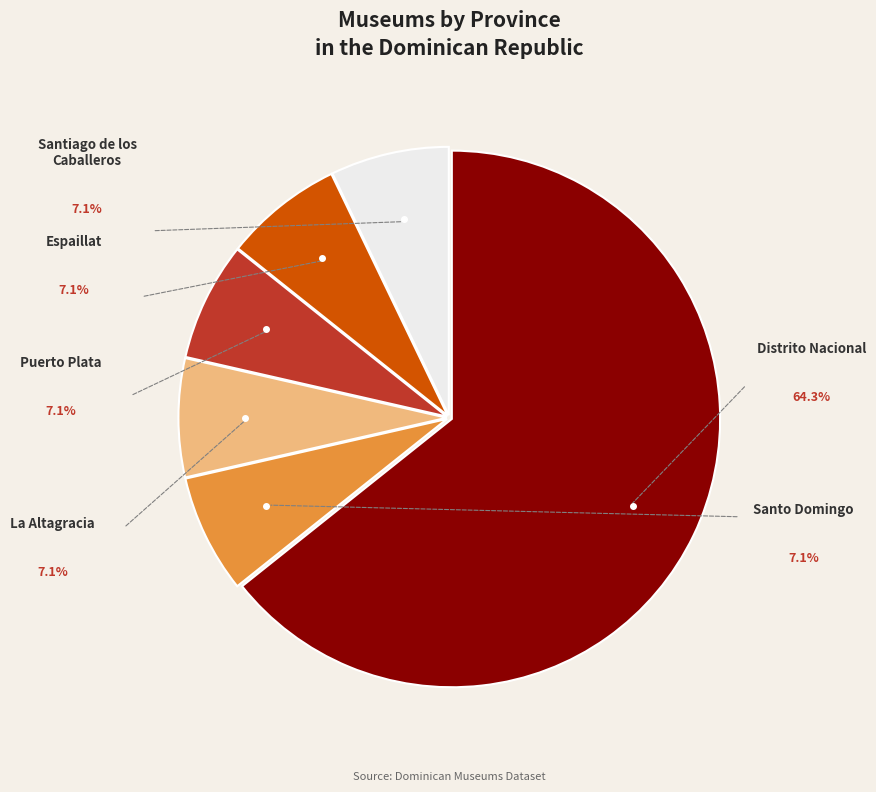

Is there a majority slice in this chart?

Yes